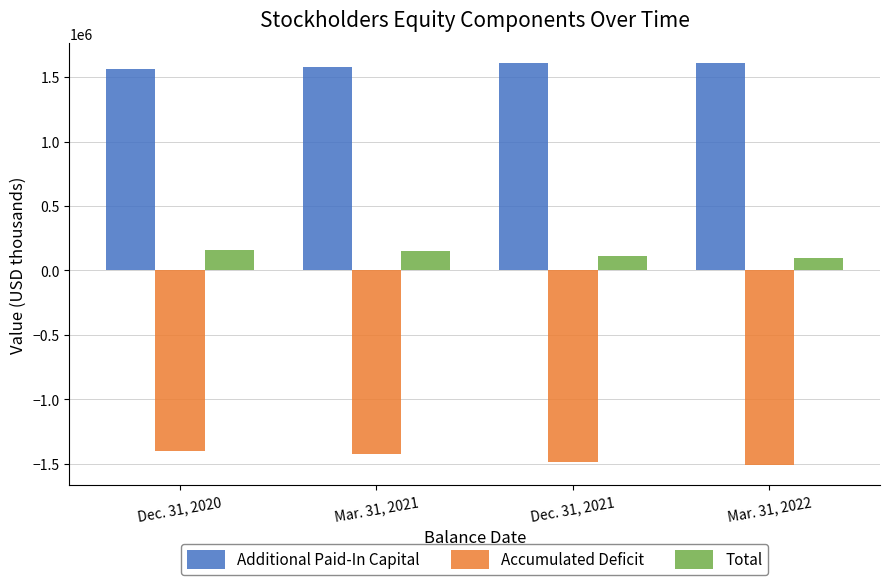

Where is Accumulated Deficit nearest to the value -1455635?

Dec. 31, 2021